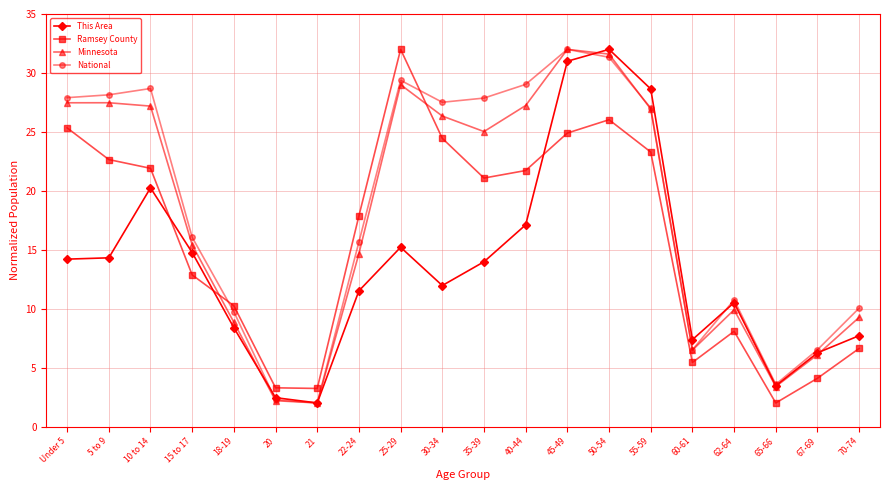

What is the difference between the highest and lowest values at 21?

1.2